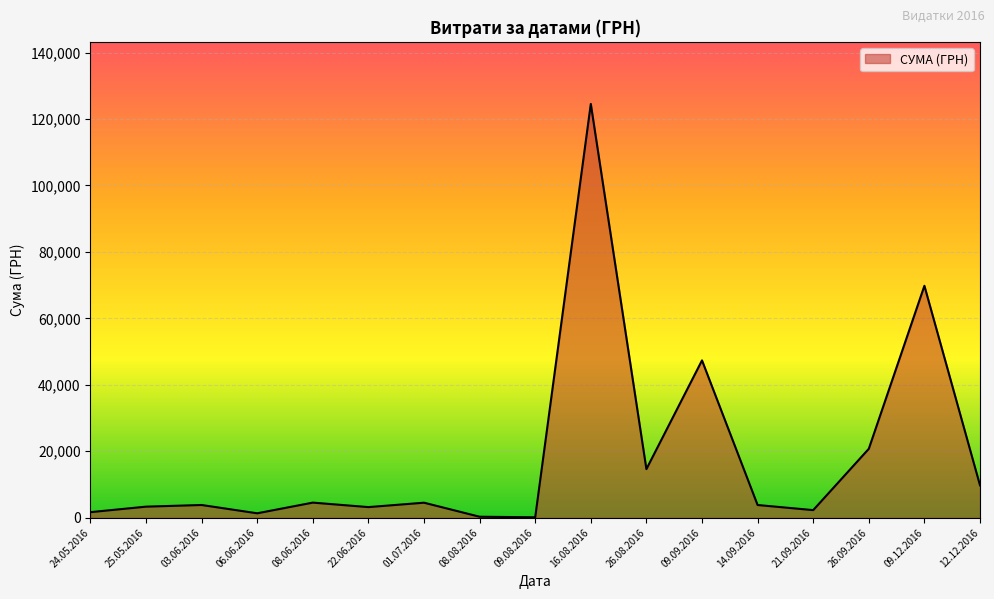

Is it true that the value at 26.08.2016 is 25898.0?

False